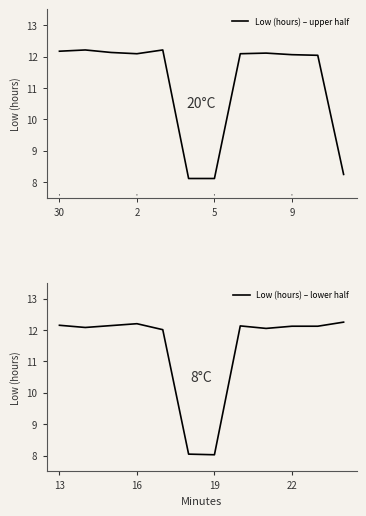

What is the difference between the second highest and minimum values in the Low (hours) – upper half series?

4.1